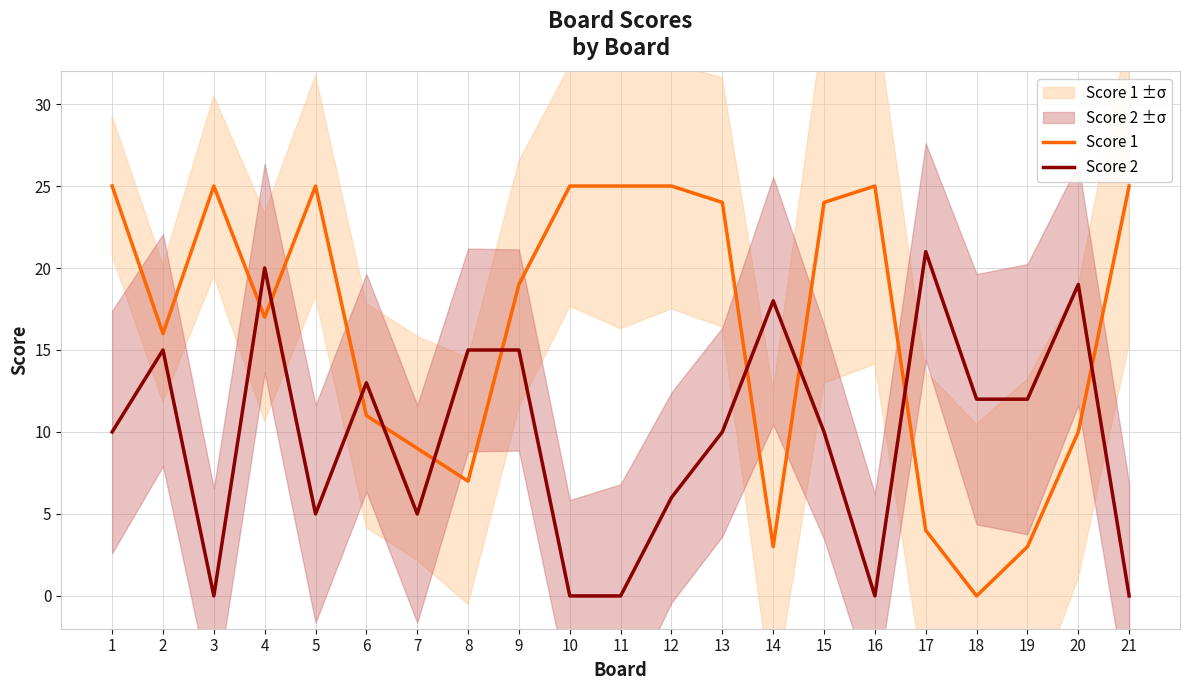

What is the maximum value shown in the chart?

25